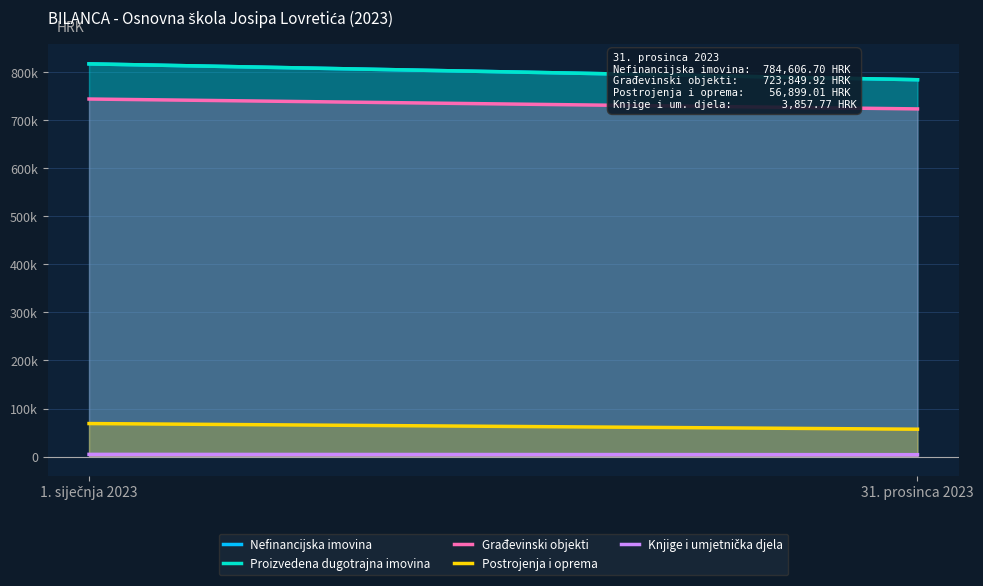

What are all the series names shown in the legend?

Nefinancijska imovina, Proizvedena dugotrajna imovina, Građevinski objekti, Postrojenja i oprema, Knjige i umjetnička djela